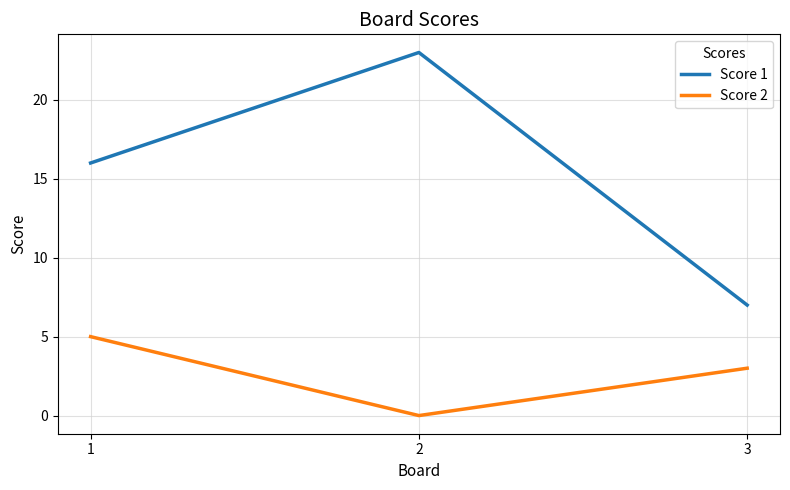

Reading left to right, extract all data points from this chart.

Score 1: 1=16	2=23	3=7
Score 2: 1=5	2=0	3=3